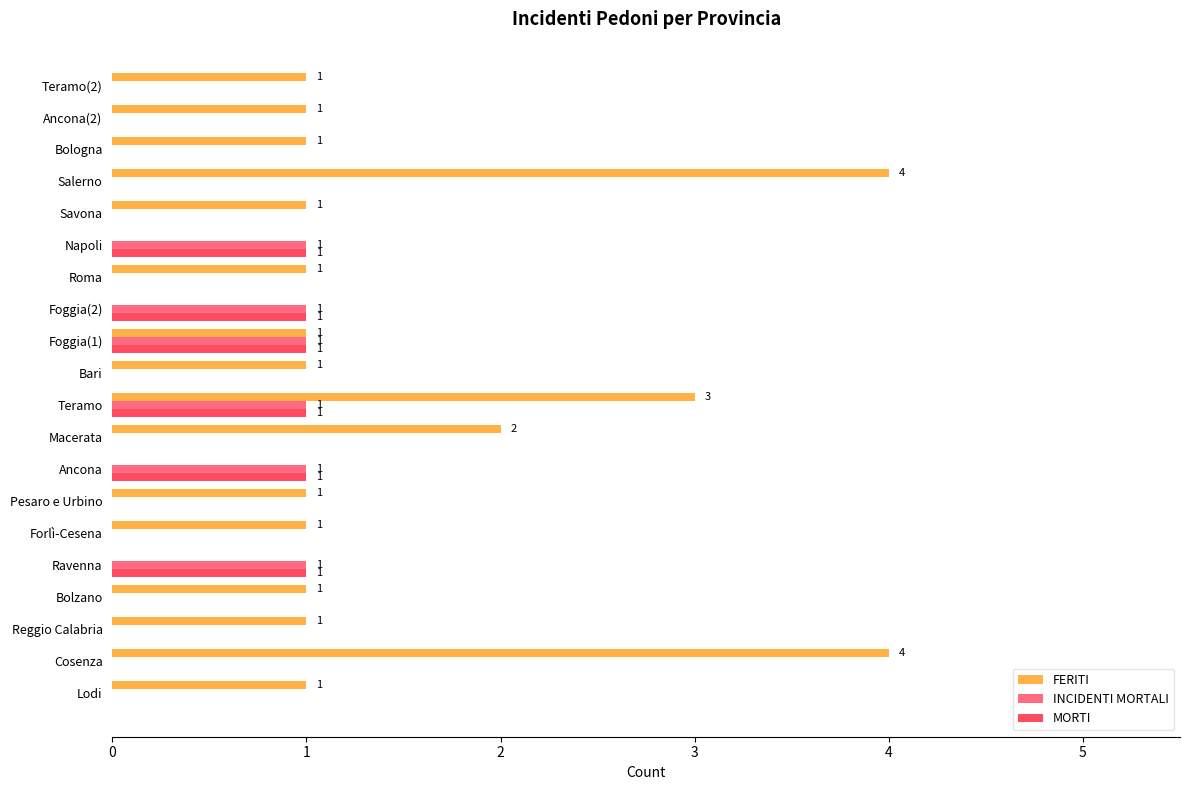

The value of MORTI at Savona is 0. True or false?

True